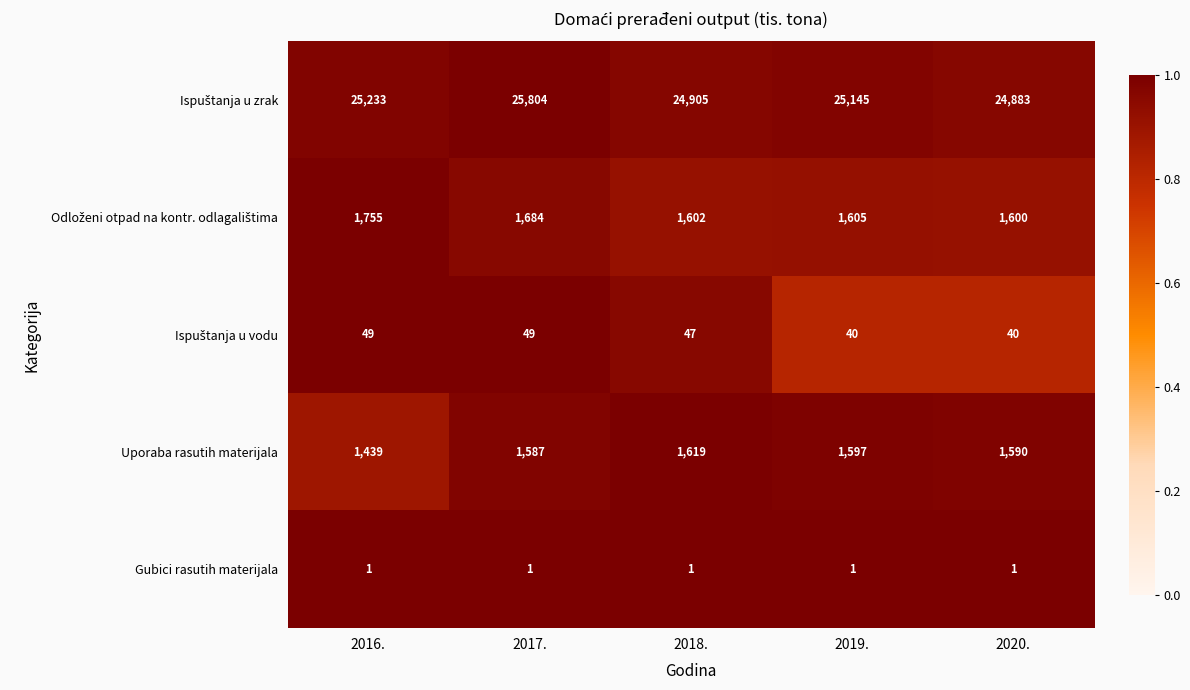

What is the difference between the maximum and minimum values in the Uporaba rasutih materijala series?

180